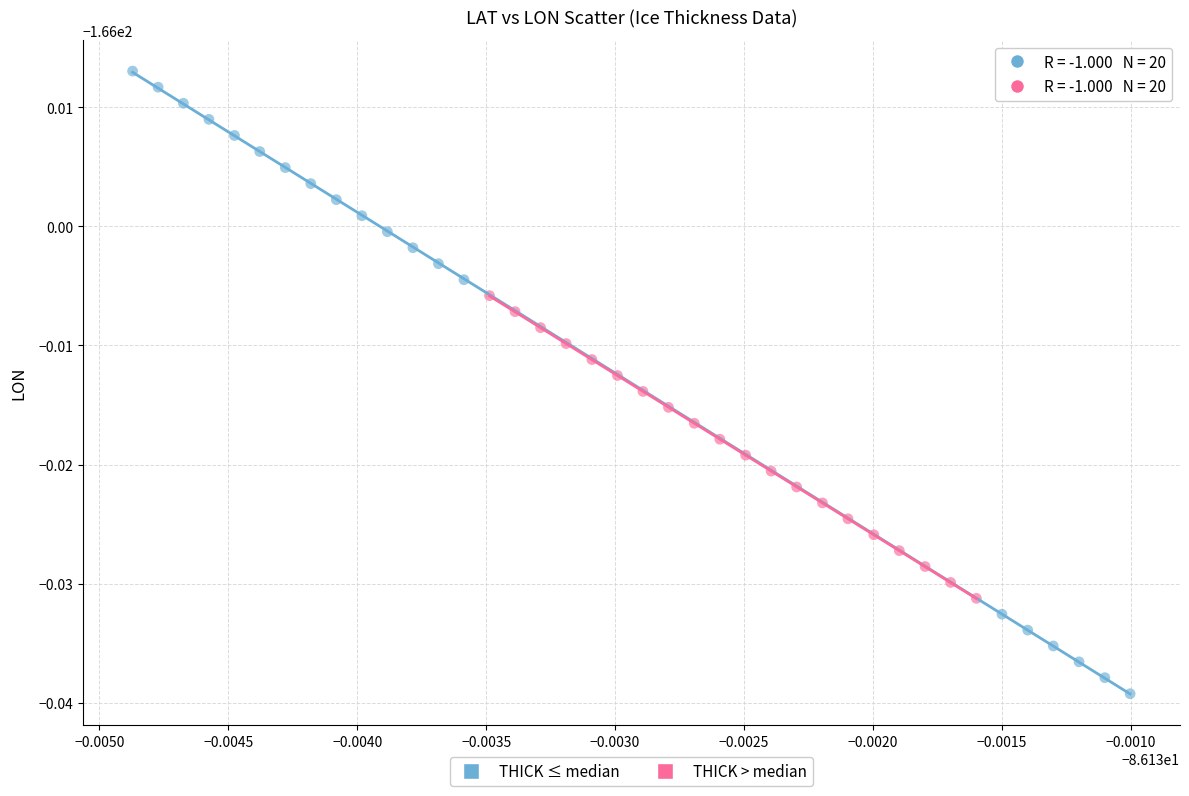

What are all the series names shown in the legend?

THICK ≤ median, THICK > median